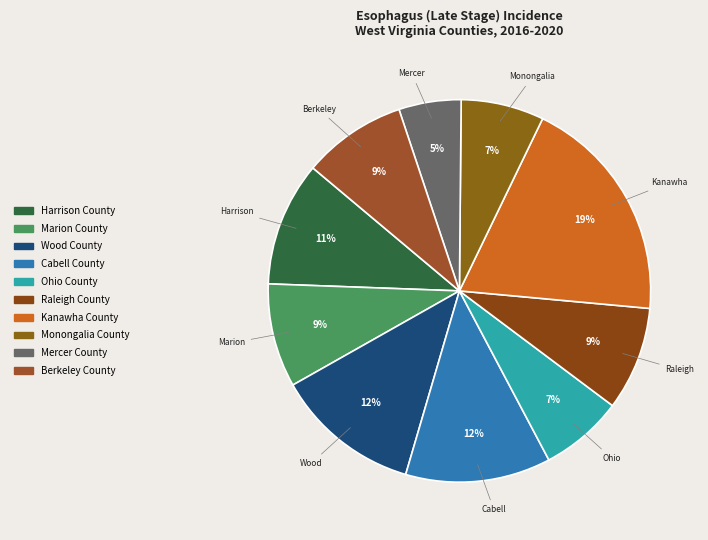

Which category has the biggest portion of the pie?

Kanawha County